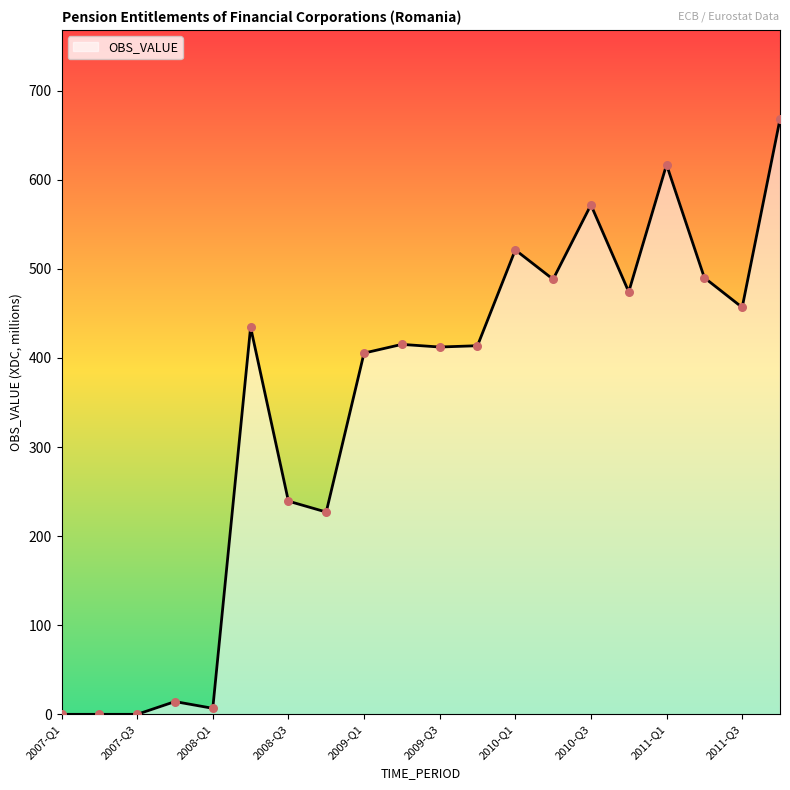

What is the greatest value displayed?

667.9